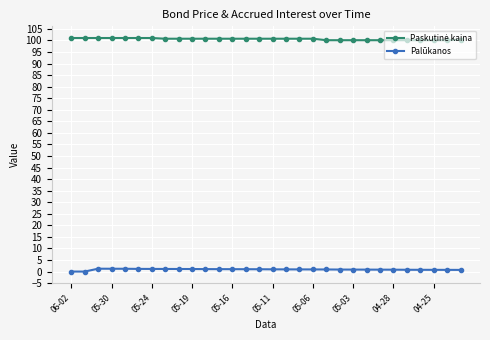

What is the maximum value shown in the chart?

101.0